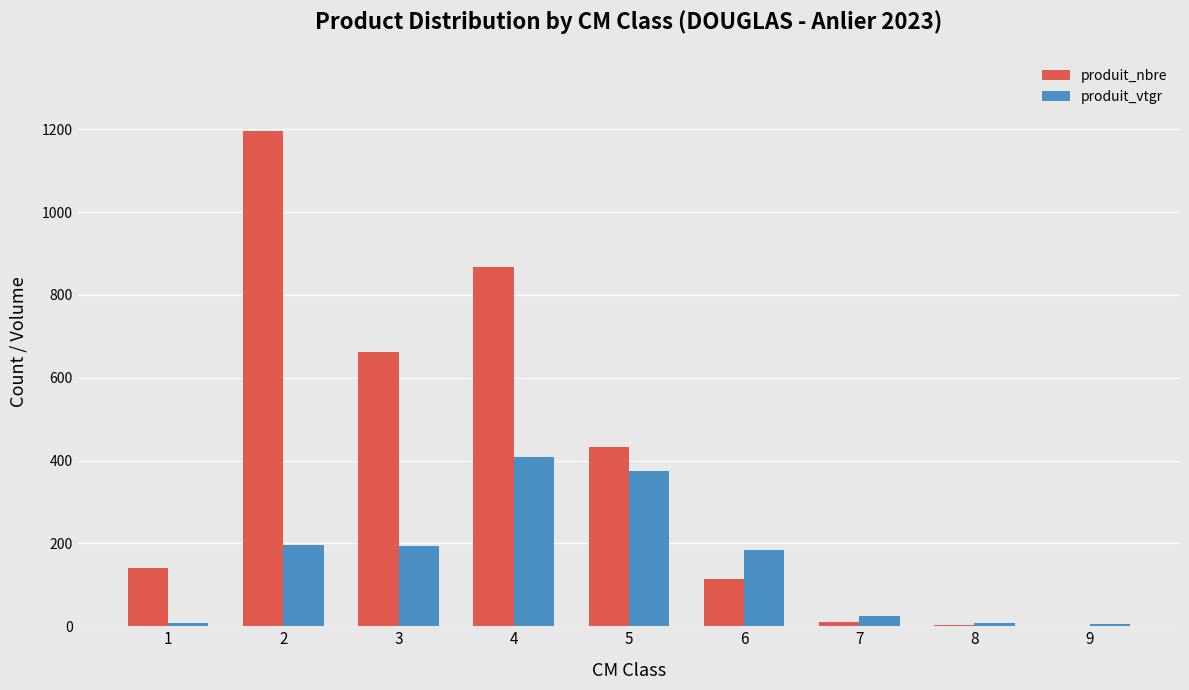

What is the highest value of the produit_nbre series?

1196.0